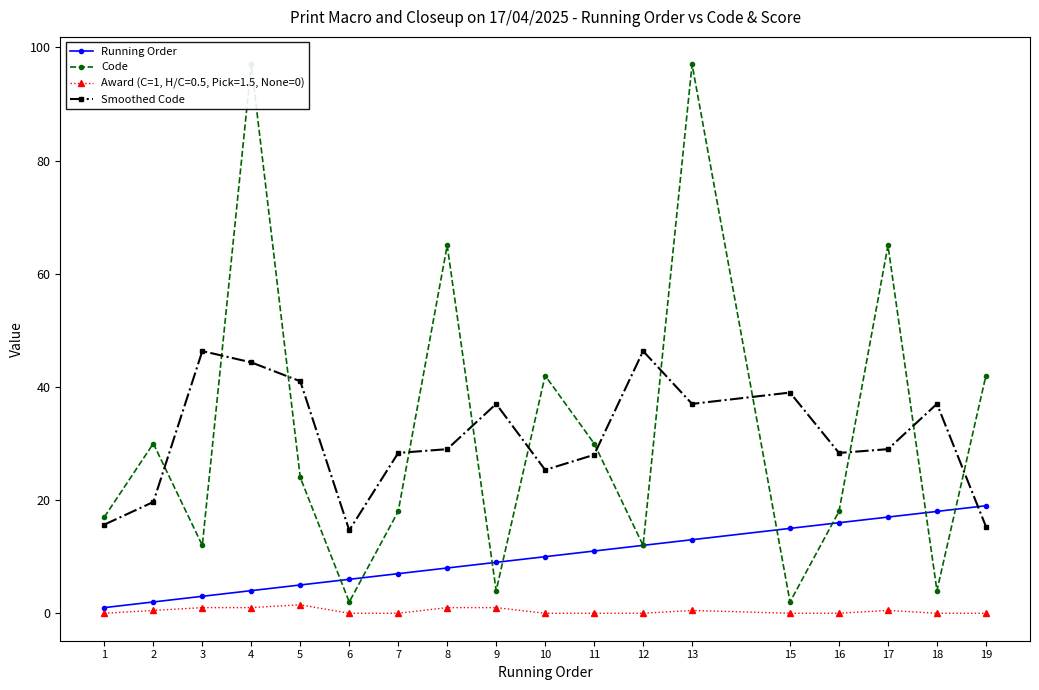

At which category is the sum across all series the highest?

13